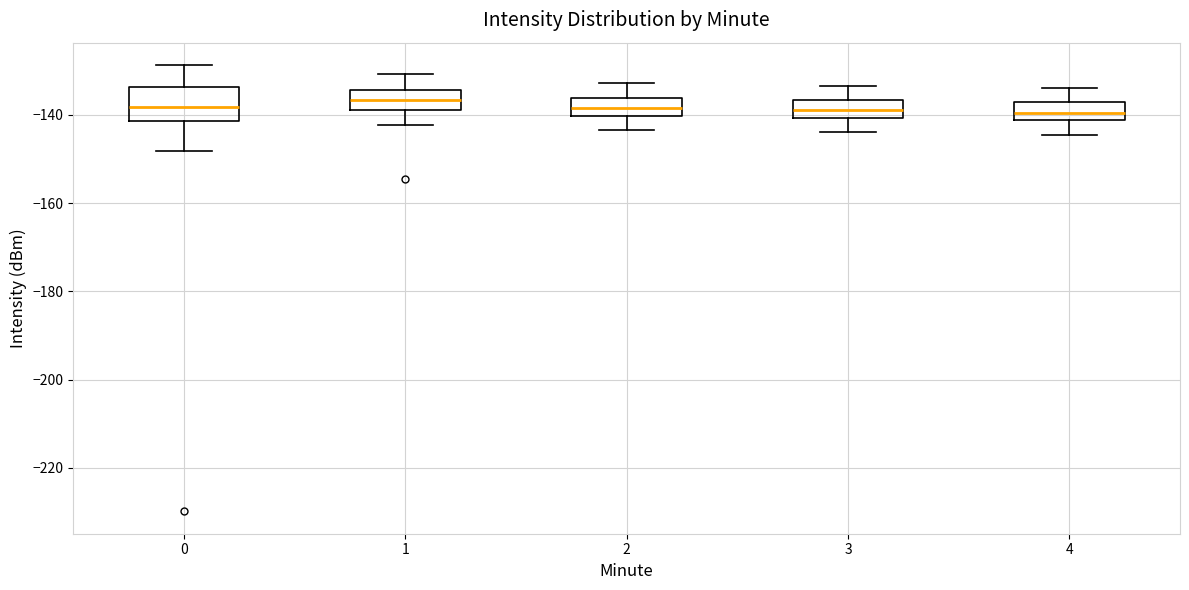

Which box is the tallest, from its lower edge to its upper edge?

0